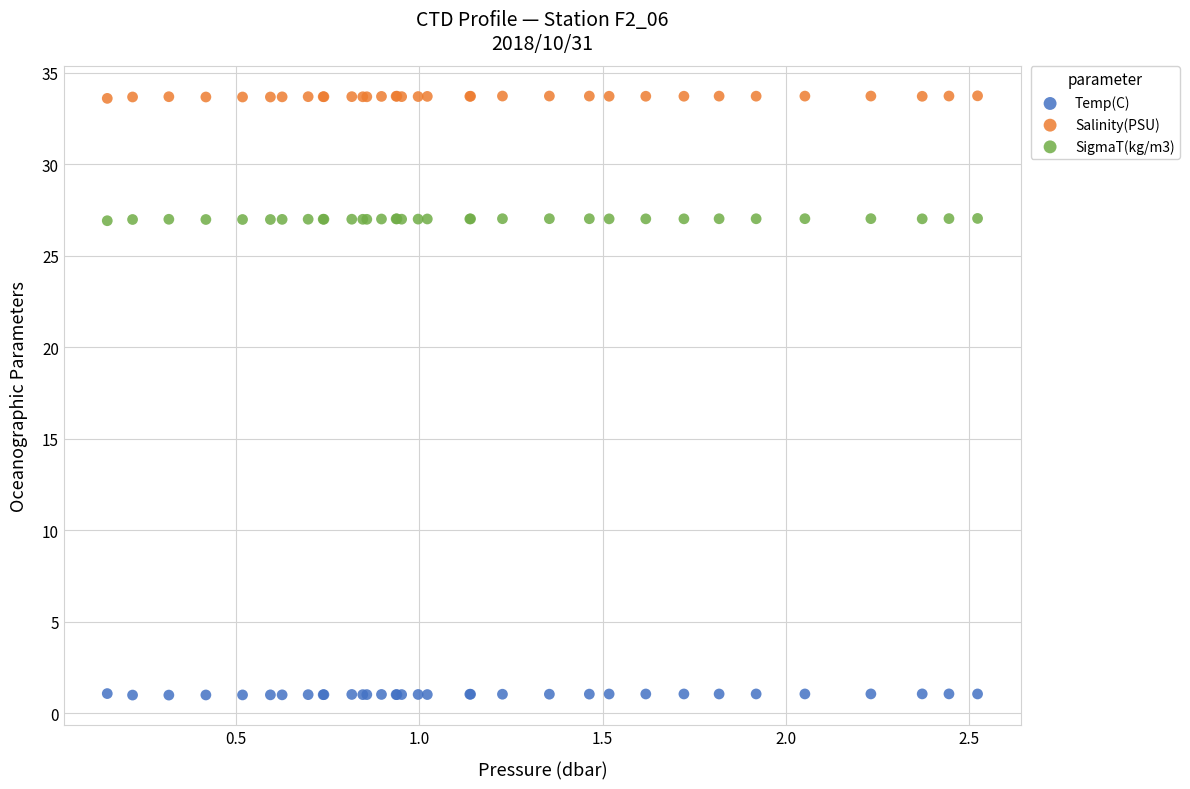

What is the X range (max minus min) for the scatter plot?

2.4